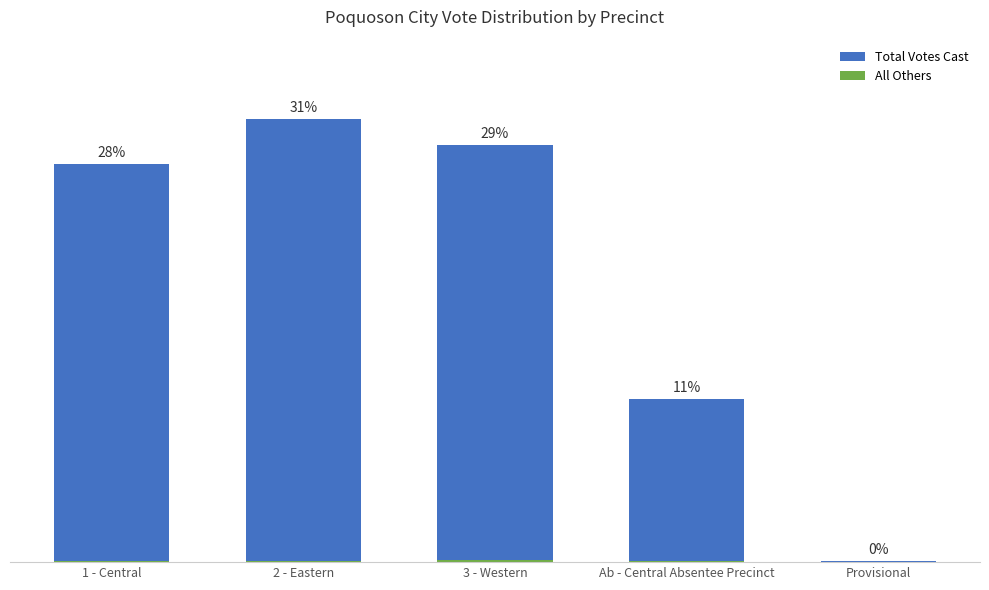

Which label corresponds to the smallest value in the chart?

Provisional